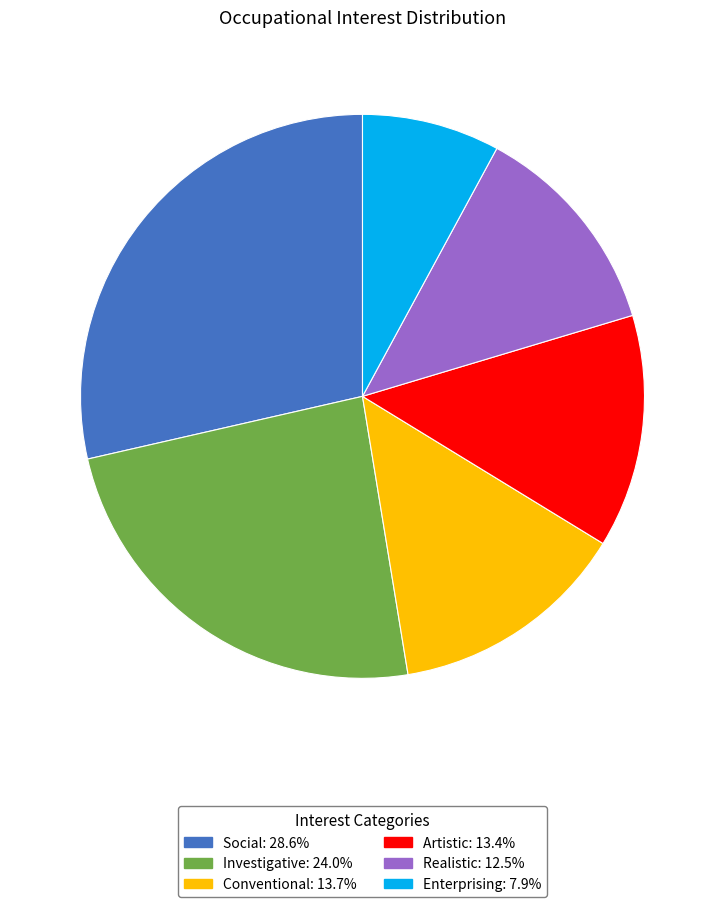

Is Investigative the majority of the pie?

No